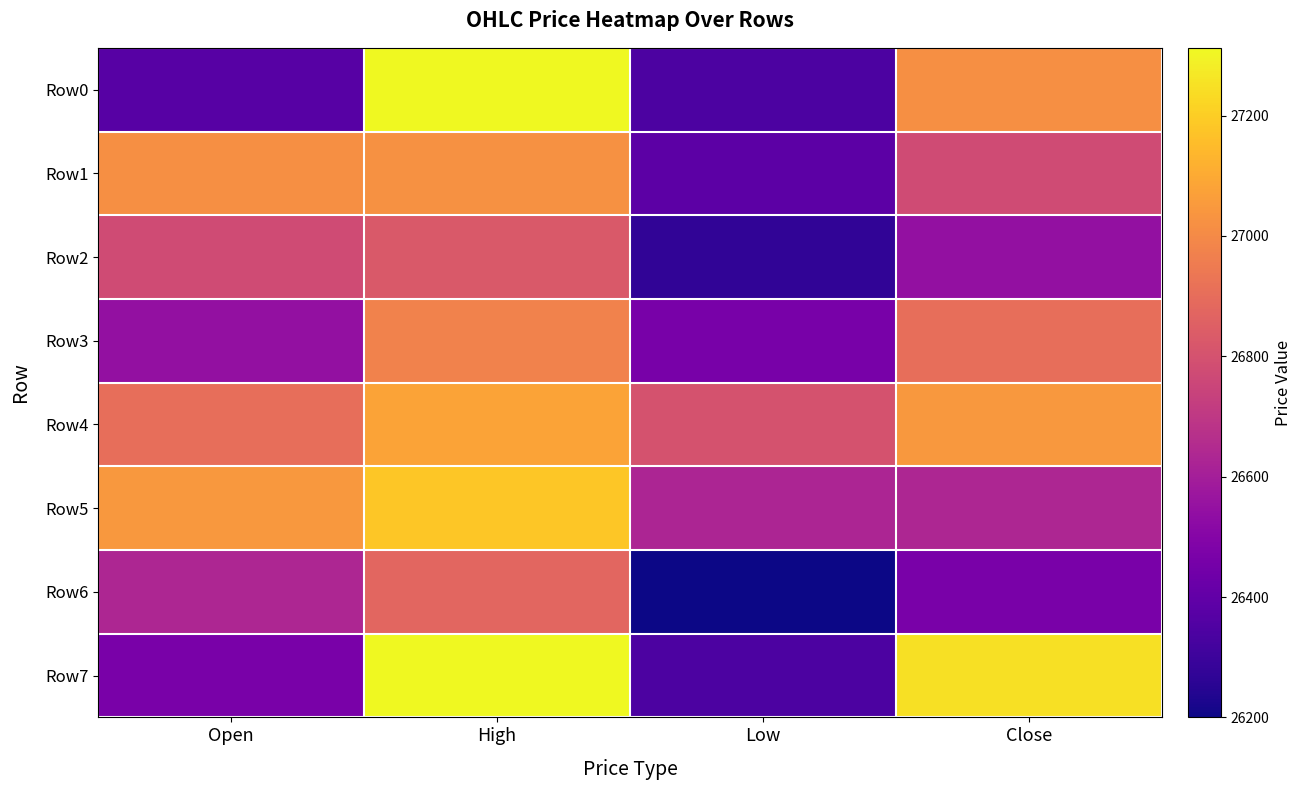

Which series changed the most between Open and Low?

Row1